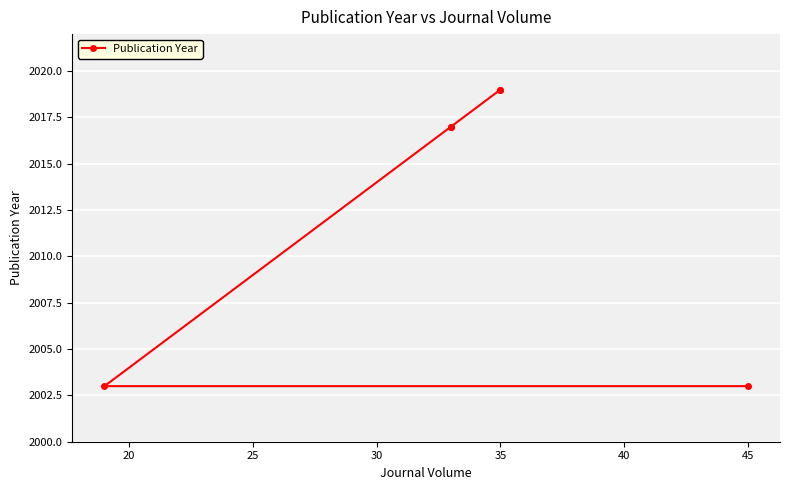

What is the greatest value displayed?

2019